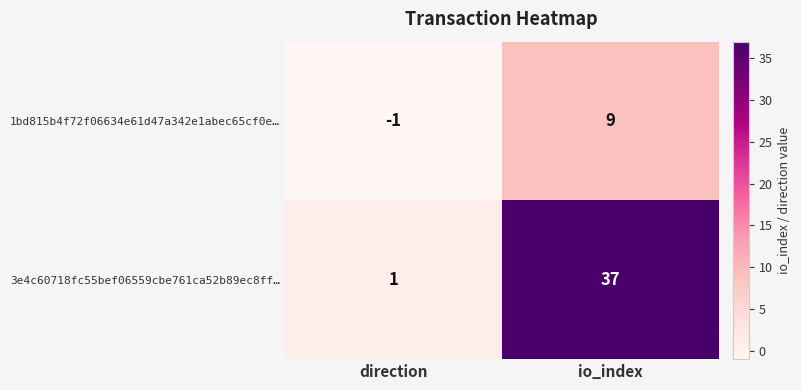

The value of 1bd815b4f72f06634e61d47a342e1abec65cf0e… at direction is -2. True or false?

False